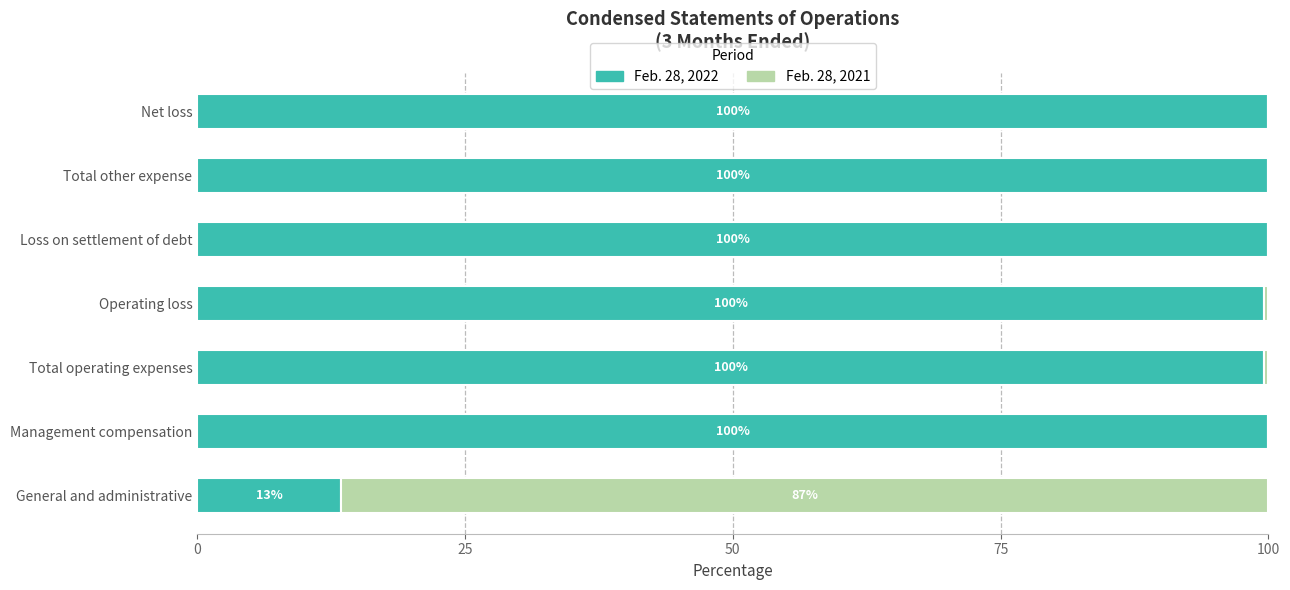

What is the total value across all series at Total operating expenses?

100.0